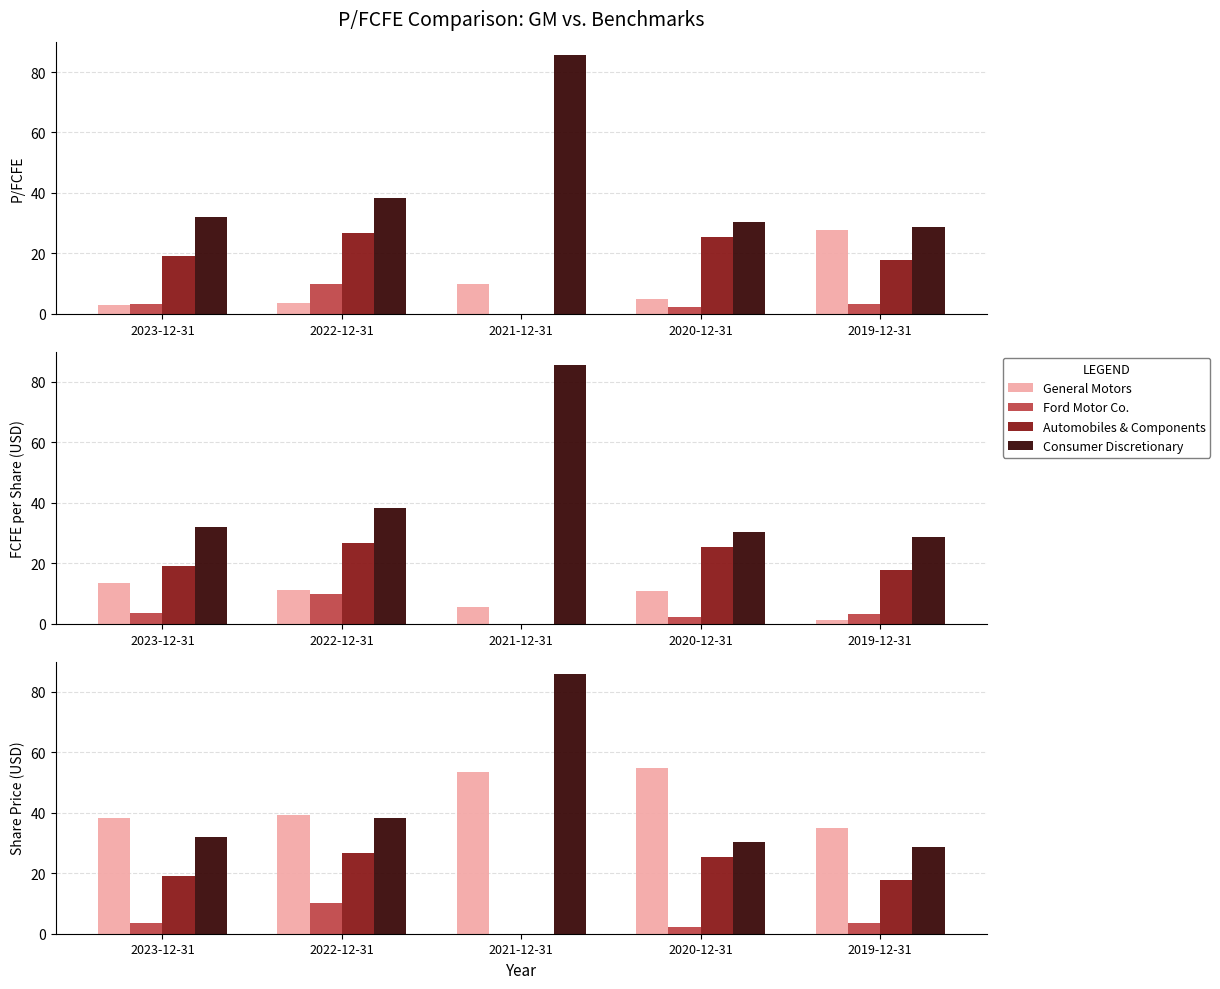

Where is Ford Motor Co. nearest to the value 5?

2023-12-31